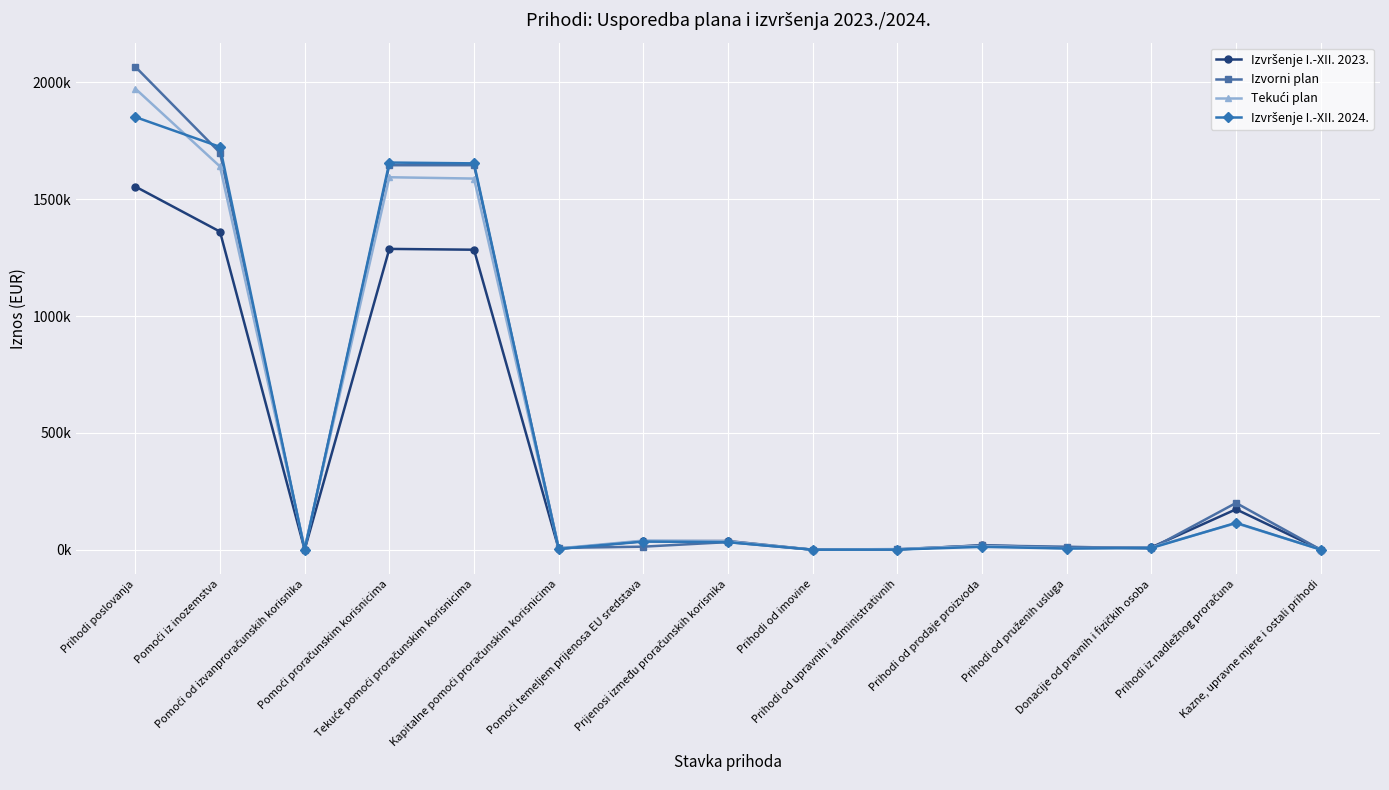

What value does the Izvršenje I.-XII. 2024. series have at Kazne, upravne mjere i ostali prihodi?

332.0